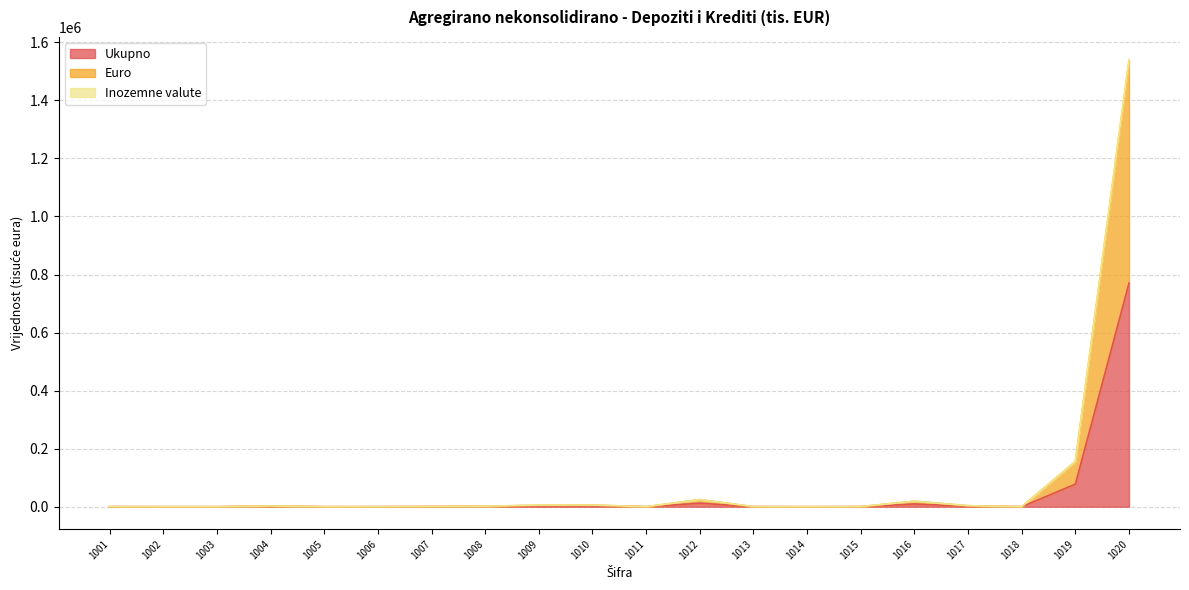

At which category does Euro reach its first local valley?

1005